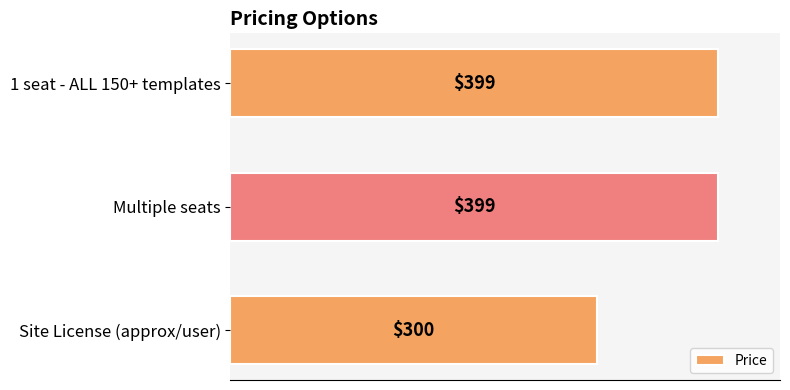

What is the difference between the maximum and minimum values?

99